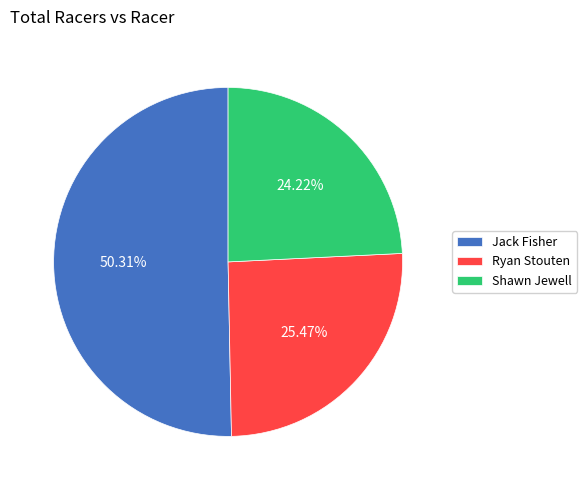

To the nearest percent, what portion does Ryan Stouten represent?

25%